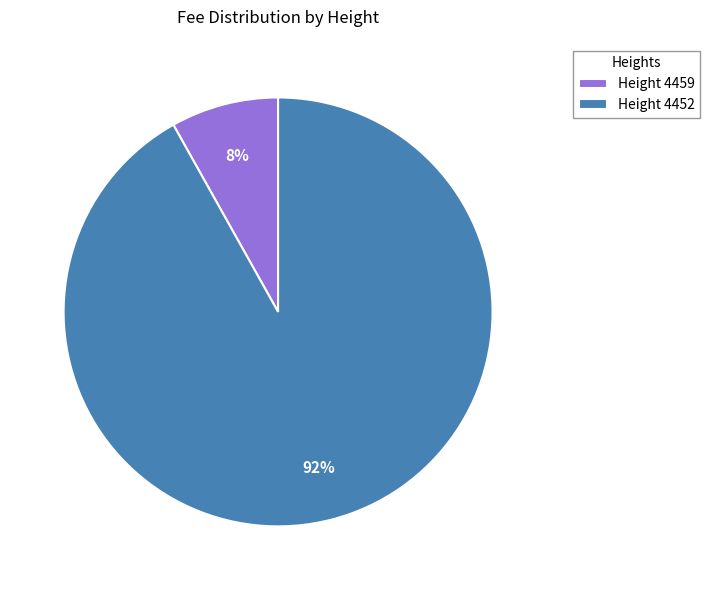

Rank the categories by value from lowest to highest.

Height 4459, Height 4452